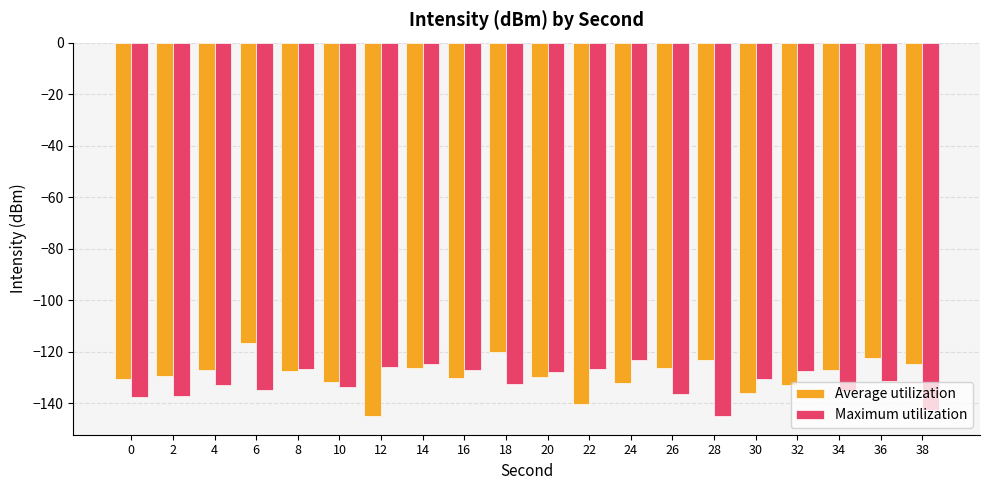

What is the difference between the maximum and minimum values in the Maximum utilization series?

21.8